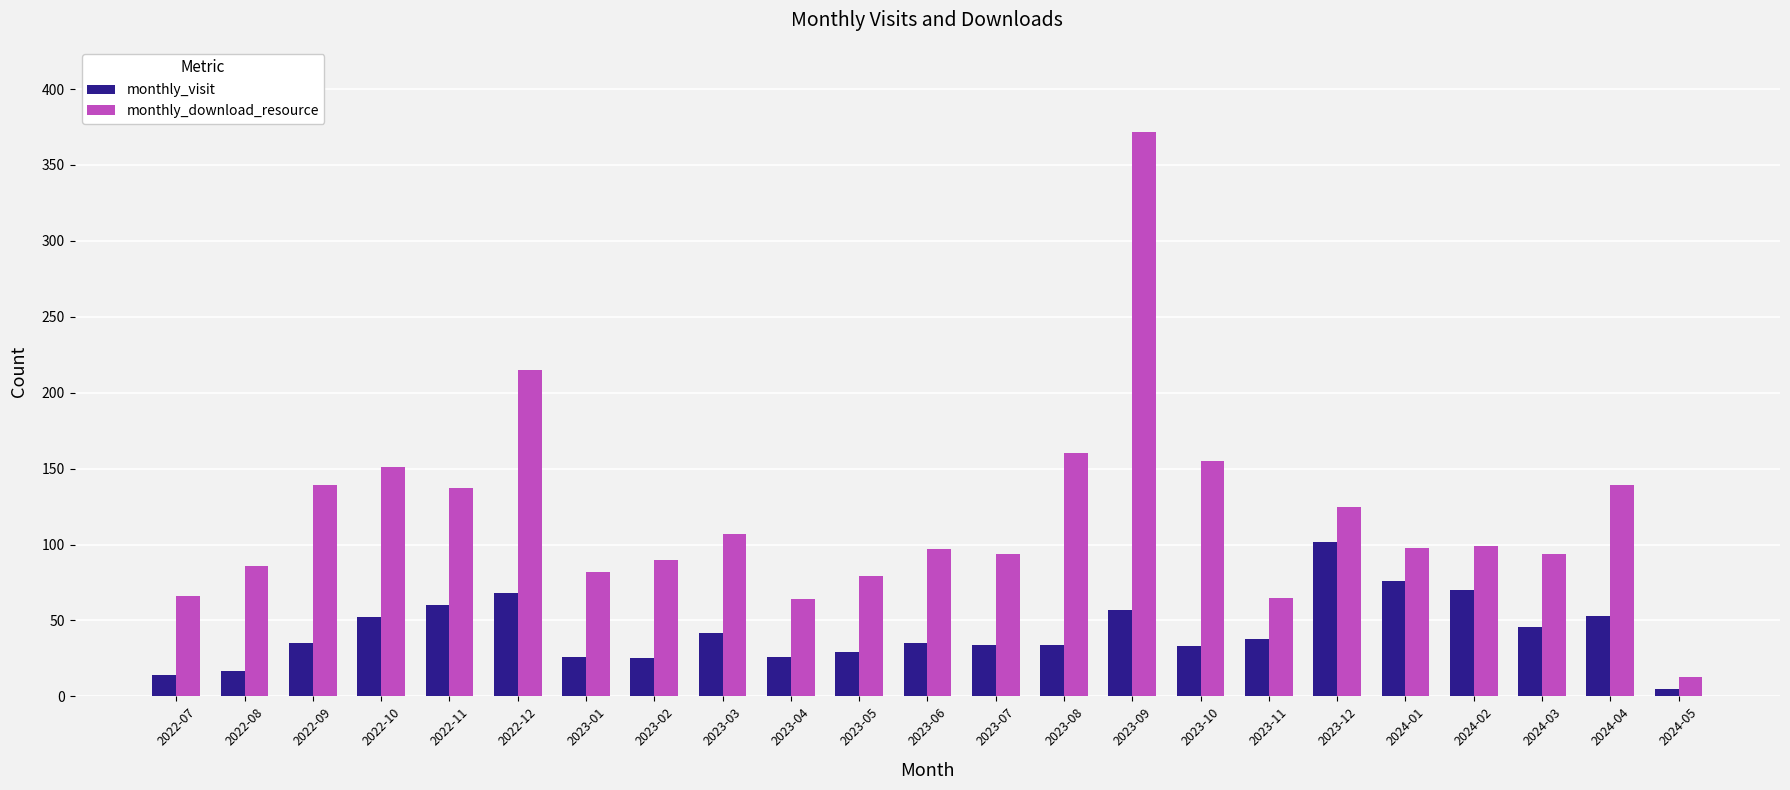

What is the difference between the monthly_visit values at 2022-07 and 2024-02?

56